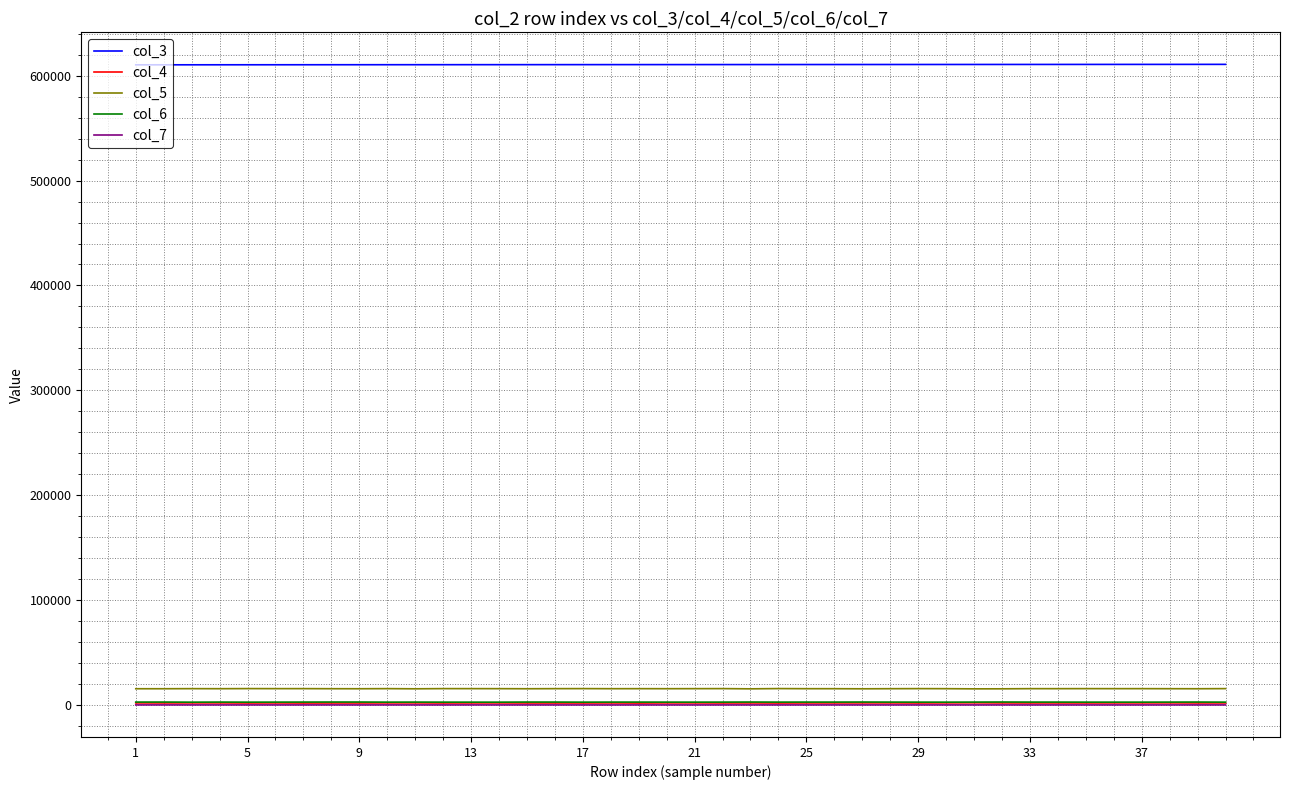

True or false: col_5 and col_7 intersect in this chart.

False